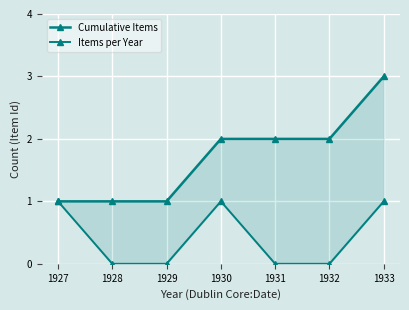

How many series are shown in this chart?

2